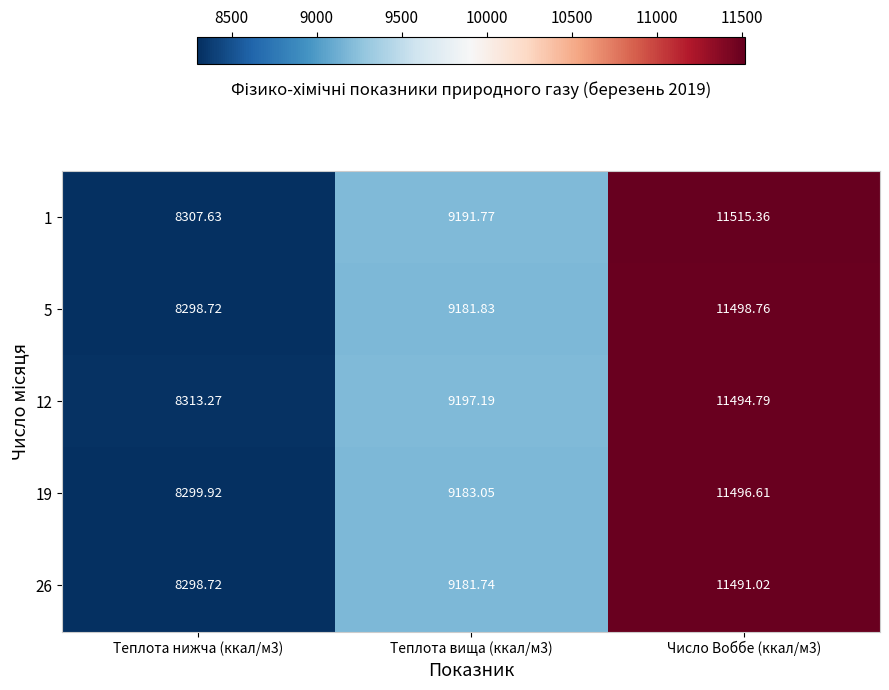

Is the value of 5 at Число Воббе (ккал/м3) greater than the value of 1 at Число Воббе (ккал/м3)?

No